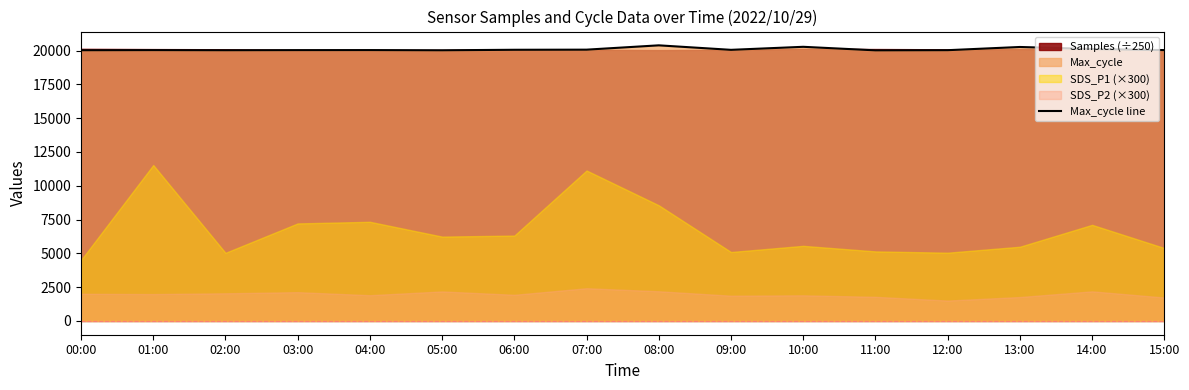

What is the change in value from 04:00 to 13:00?

+229